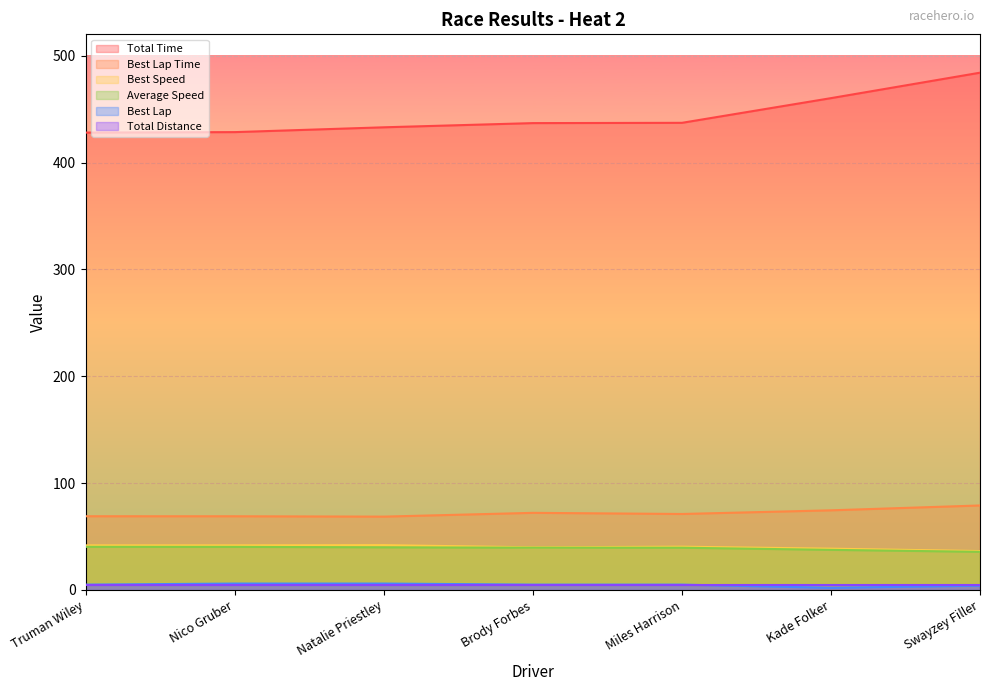

True or false: Best Lap and Best Speed intersect in this chart.

False